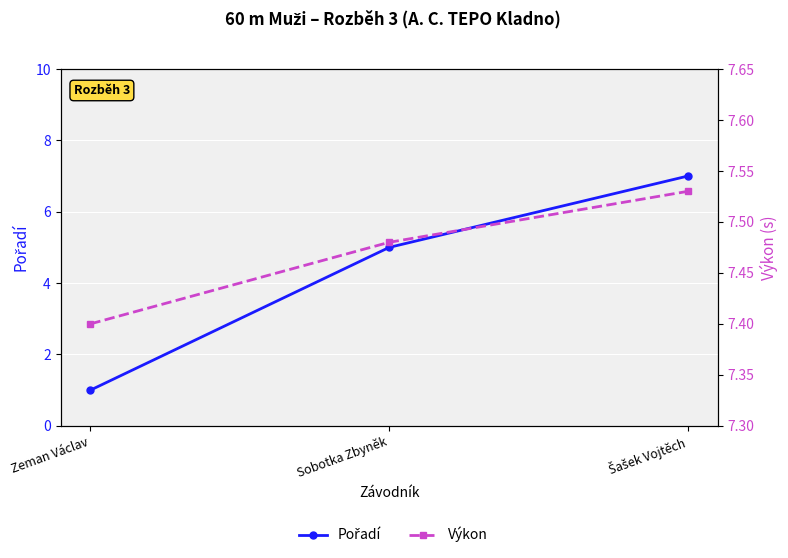

True or false: Výkon has a value of 4.8 at Zeman Václav.

False